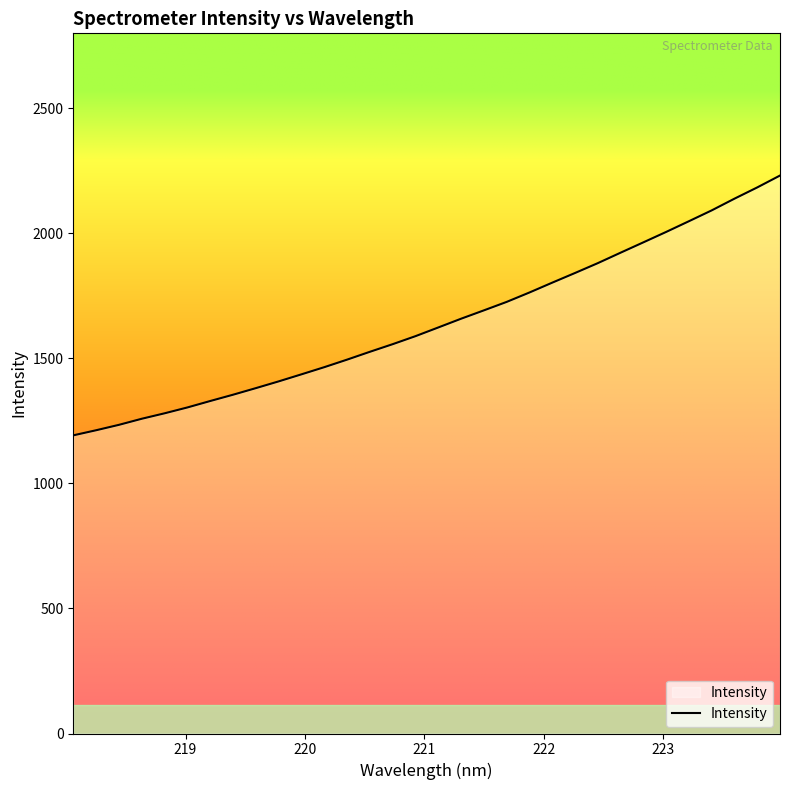

What is the maximum value shown in the chart?

2231.3